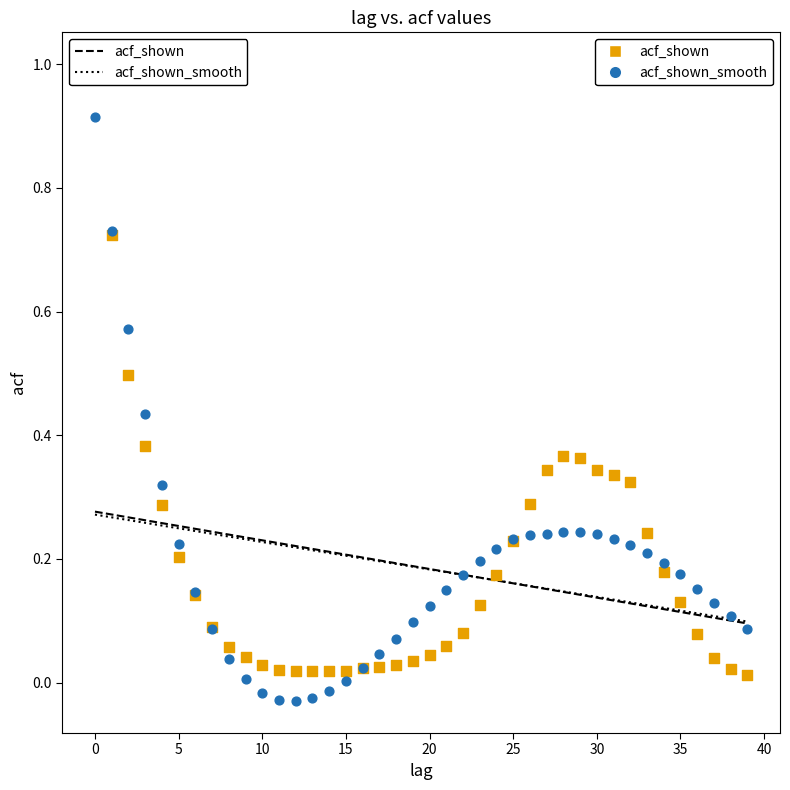

Which series contains the highest Y value?

acf_shown